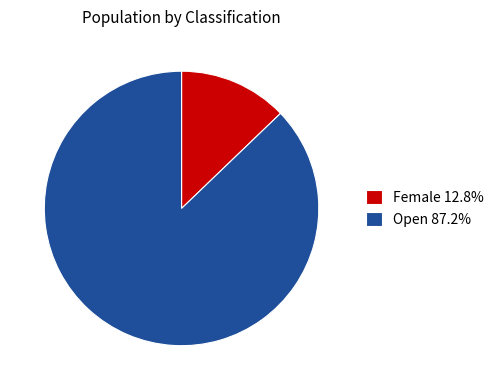

Rank the categories by value from highest to lowest.

Open, Female